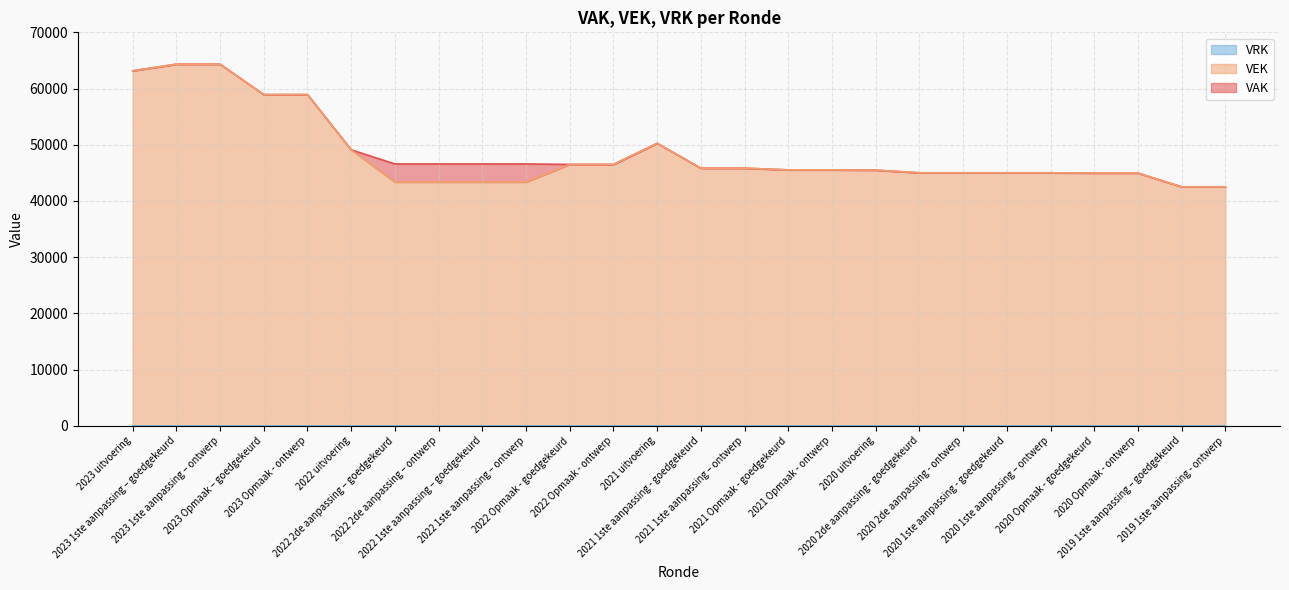

True or false: VAK has a value of 20215 at 2020 Opmaak - ontwerp.

False